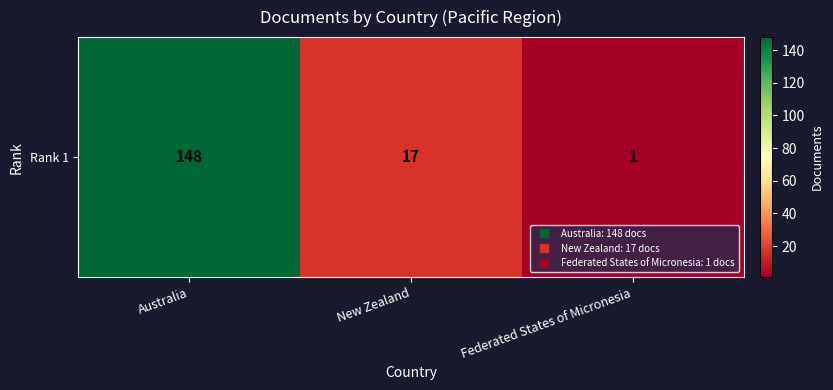

Reading left to right, list all the values displayed in this chart.

Australia=148	New Zealand=17	Federated States of Micronesia=1